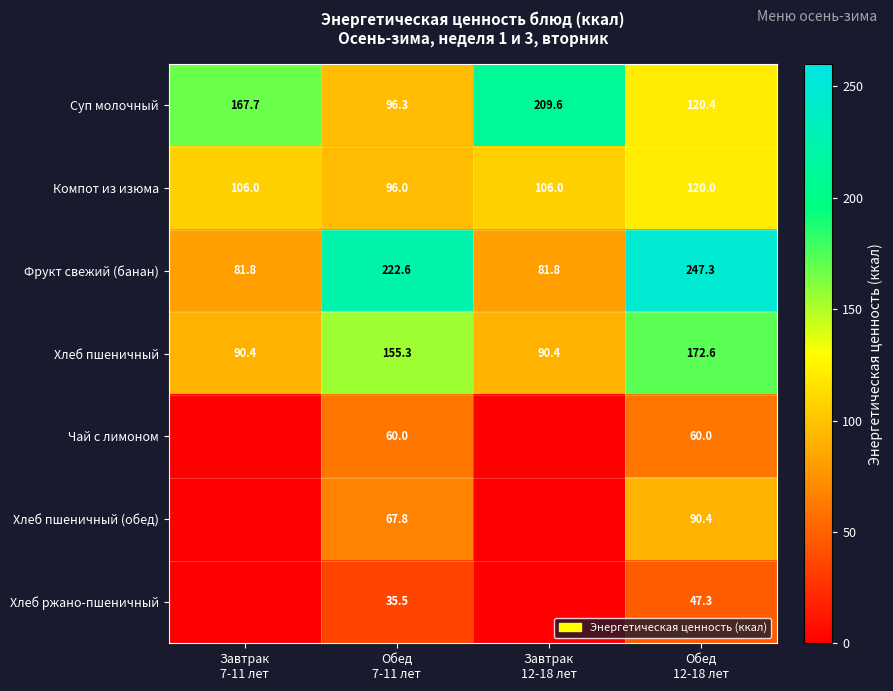

What is the maximum value shown in the chart?

247.3